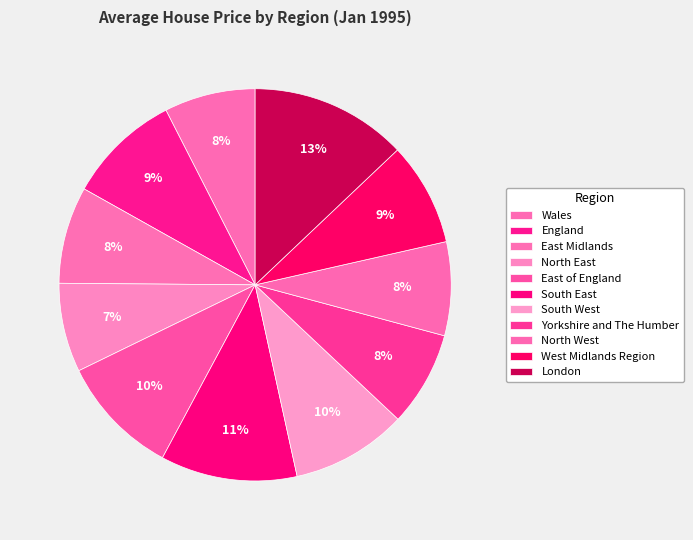

To the nearest percent, what portion does England represent?

9%